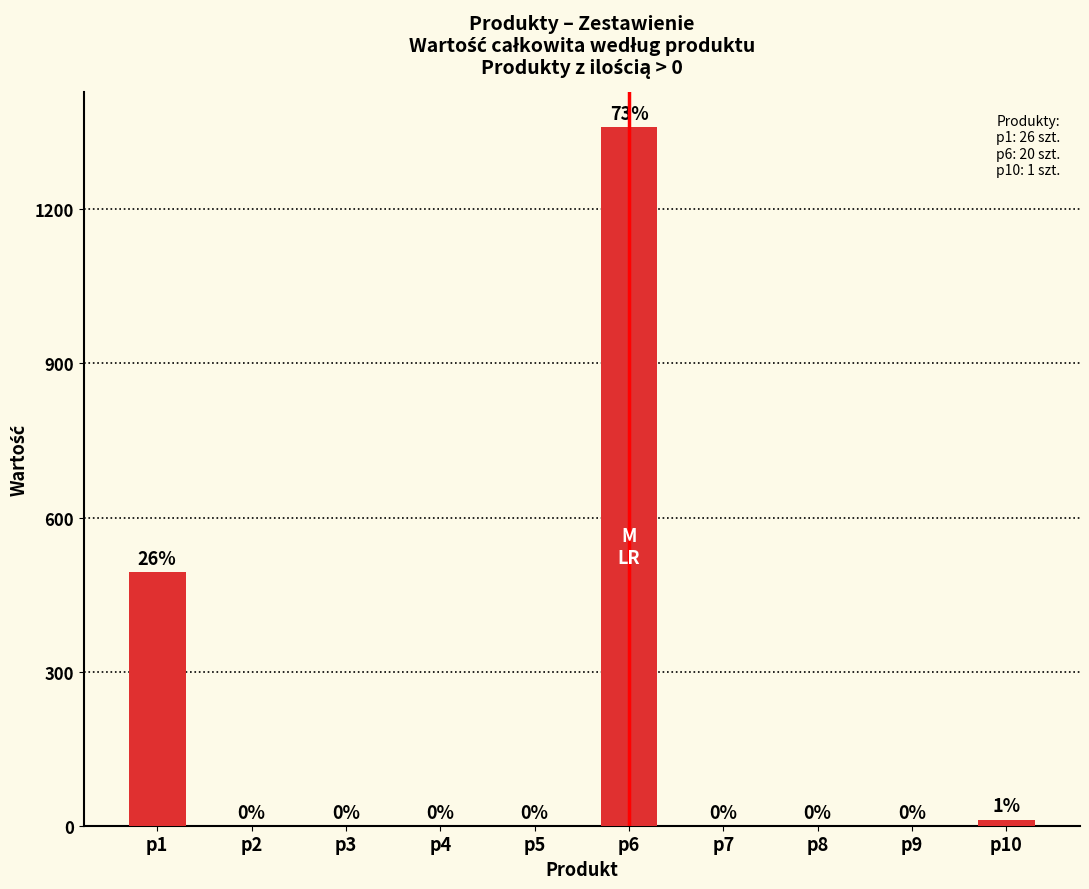

Reading right to left, transcribe all the data shown in this chart.

12	0	0	0	1360	0	0	0	0	494